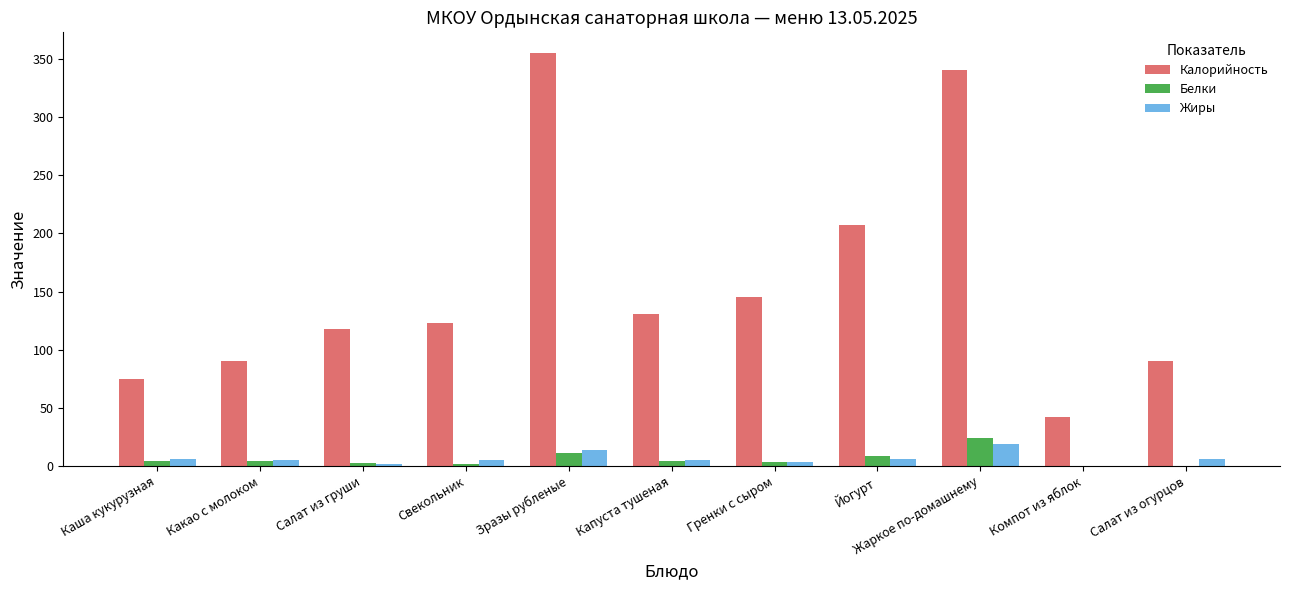

The Калорийность series shows 185.2 at Свекольник. True or false?

False